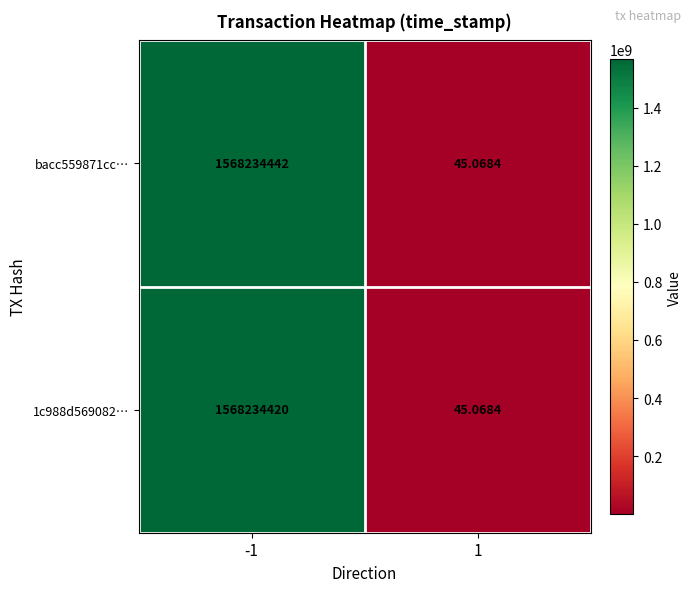

What is the total value across all series at -1?

3136468862.0